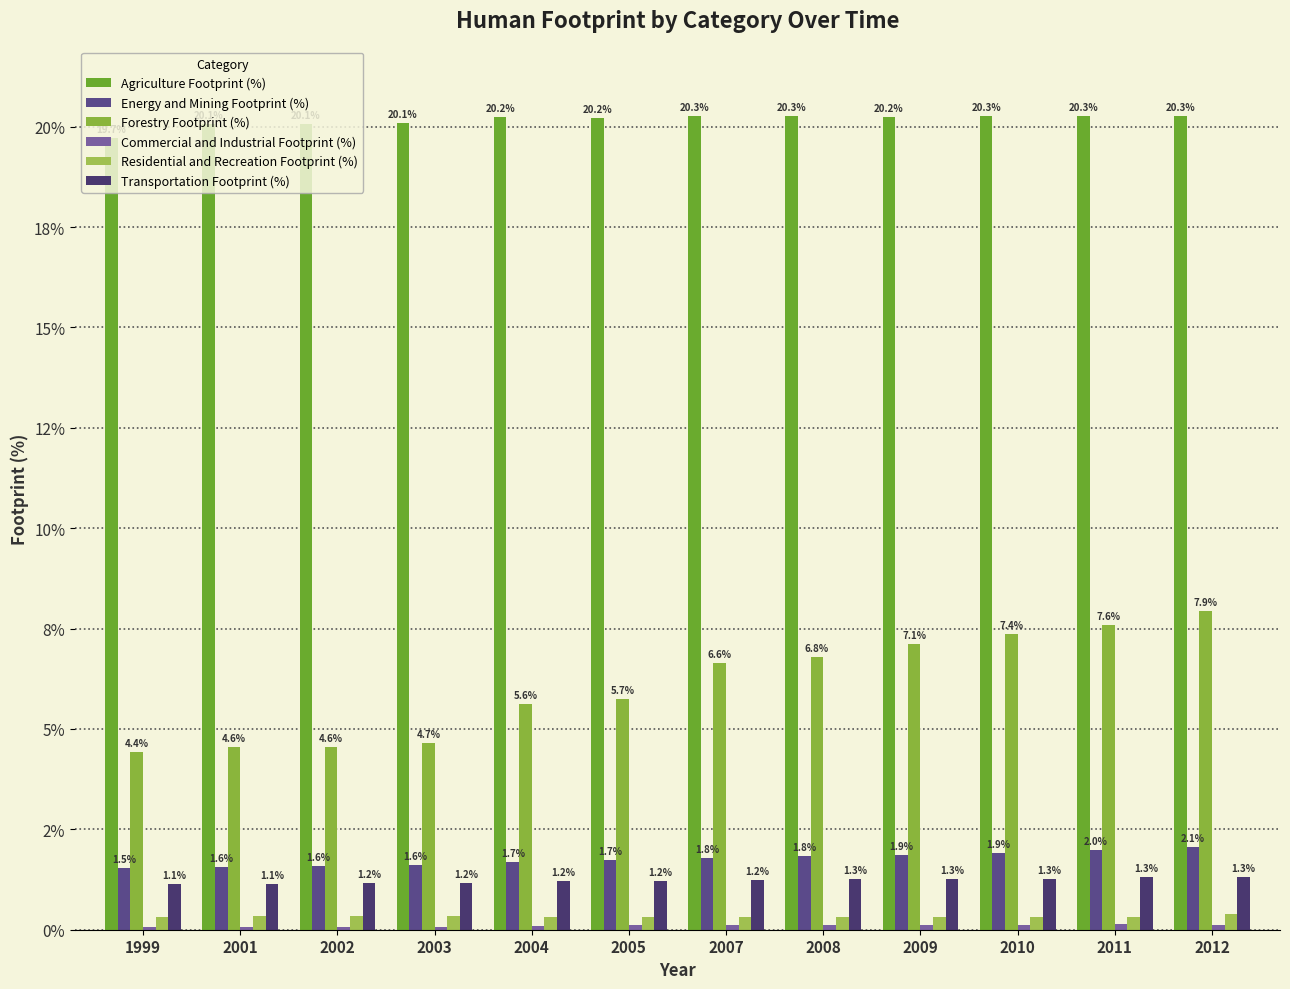

Does the chart contain any negative values?

No